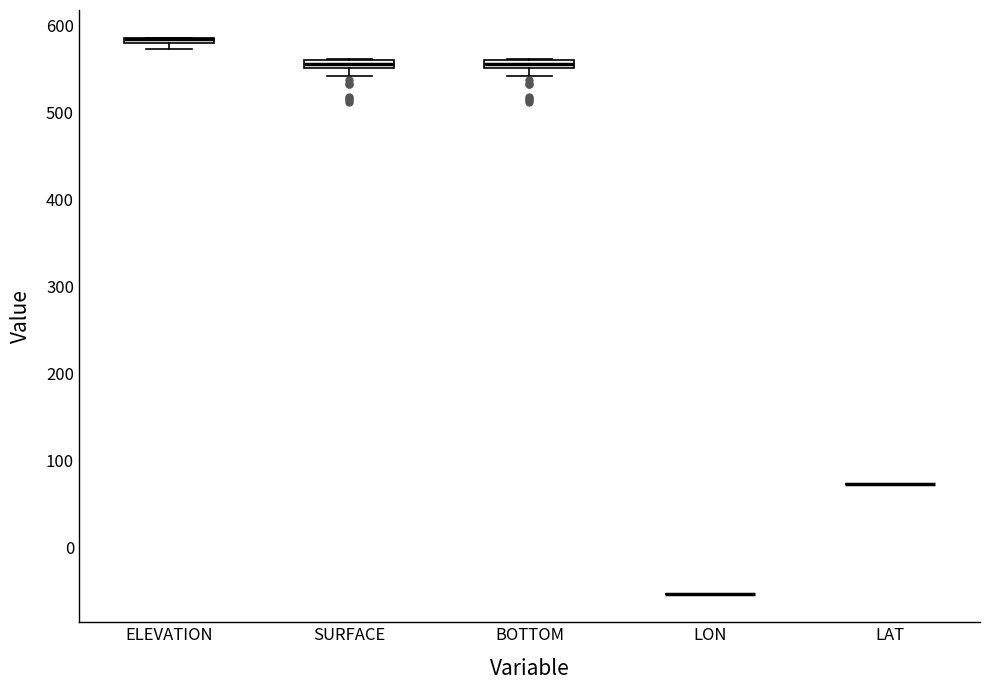

Where is the lower edge of the box for BOTTOM on the y-axis? The values are not printed on the chart, so give them approximately, as read against the axis.

550